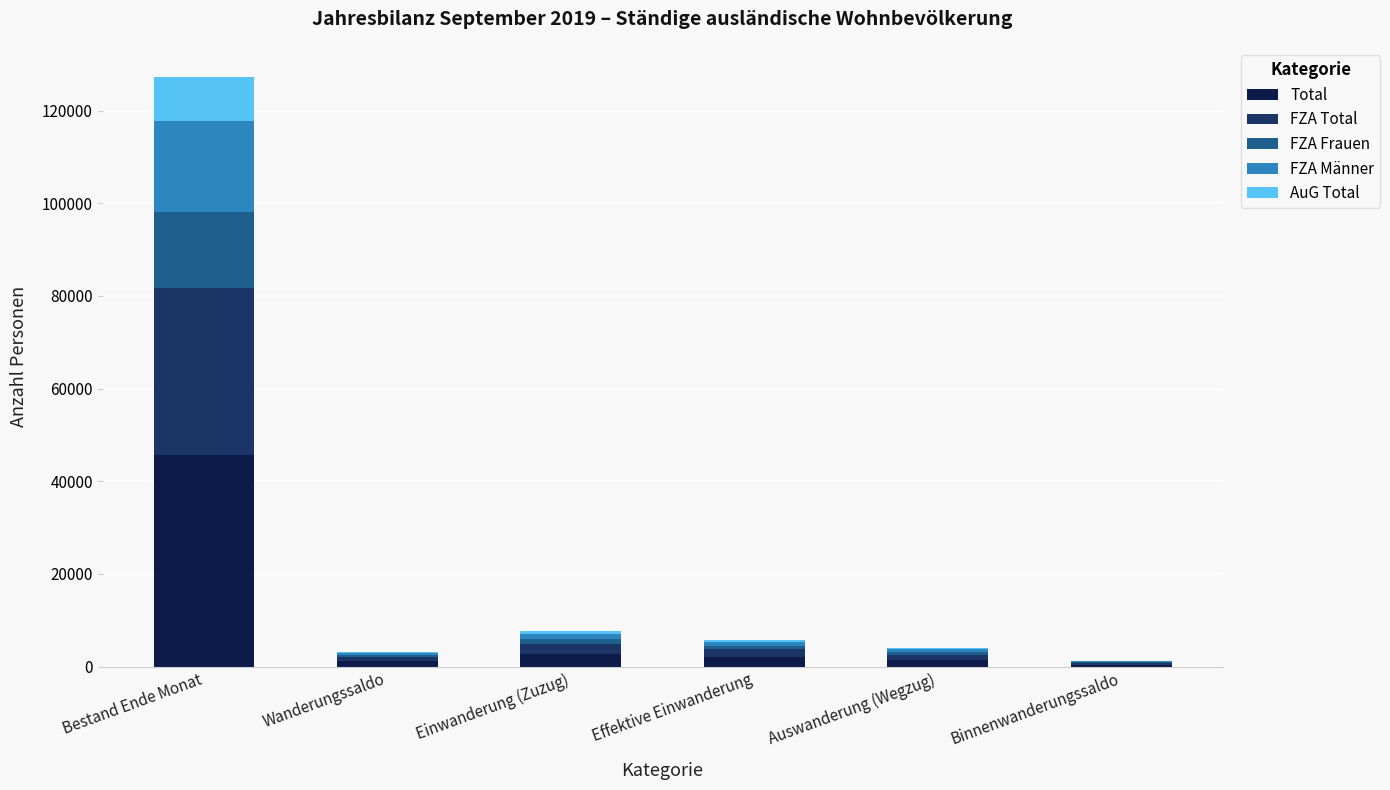

Are the bars grouped side by side (vs. stacked)?

No